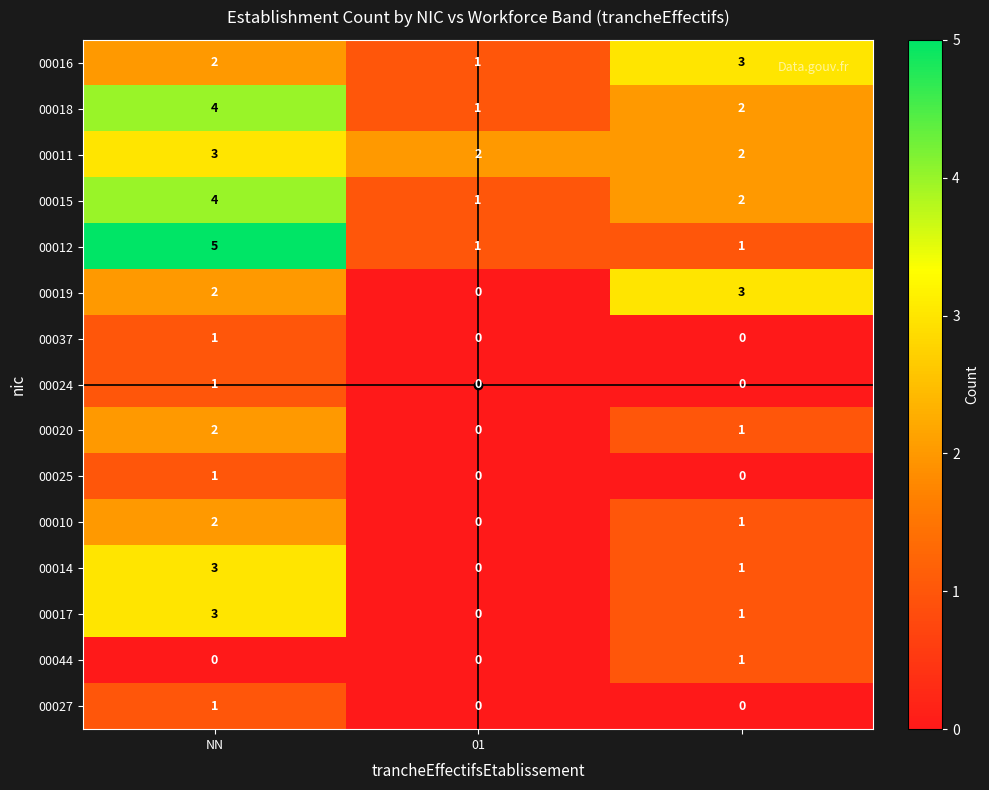

What is the maximum value shown in the chart?

5